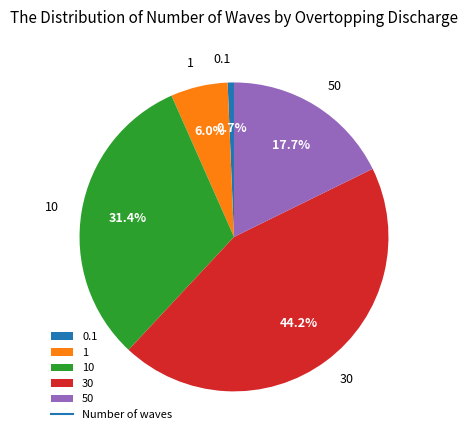

To the nearest percent, what is the difference between the largest and smallest slice percentages?

44%